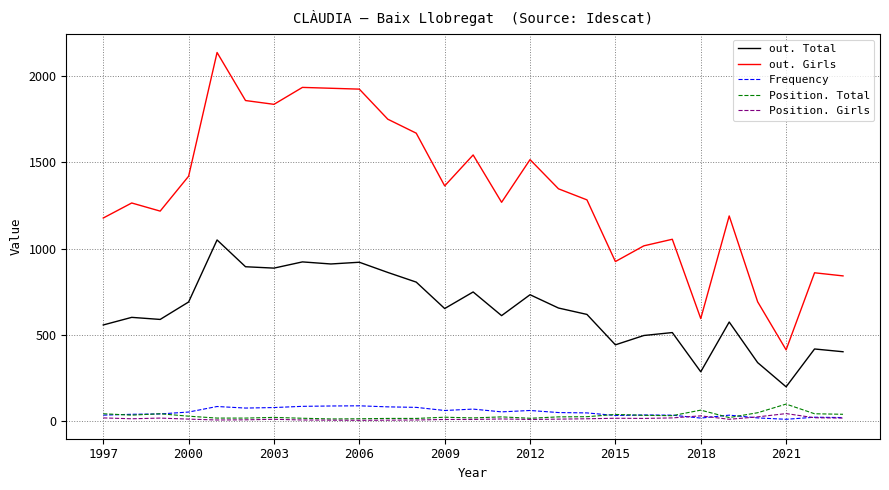

True or false: out. Total and Position. Girls cross at least once.

False